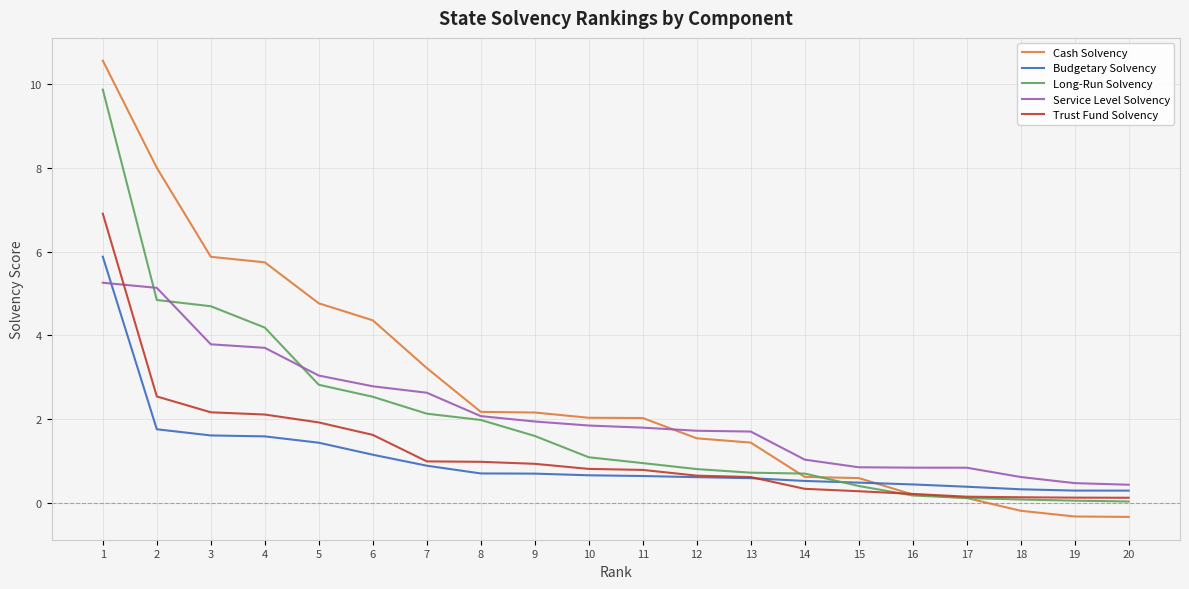

Which series changed the most between 6 and 9?

Cash Solvency